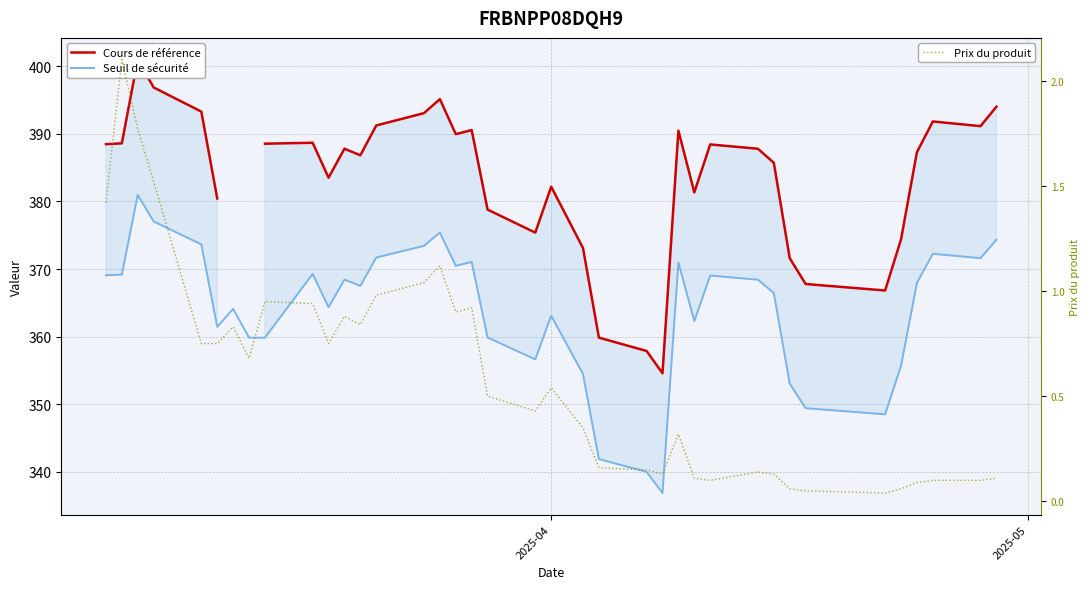

What is the maximum value for Prix du produit?

2.1